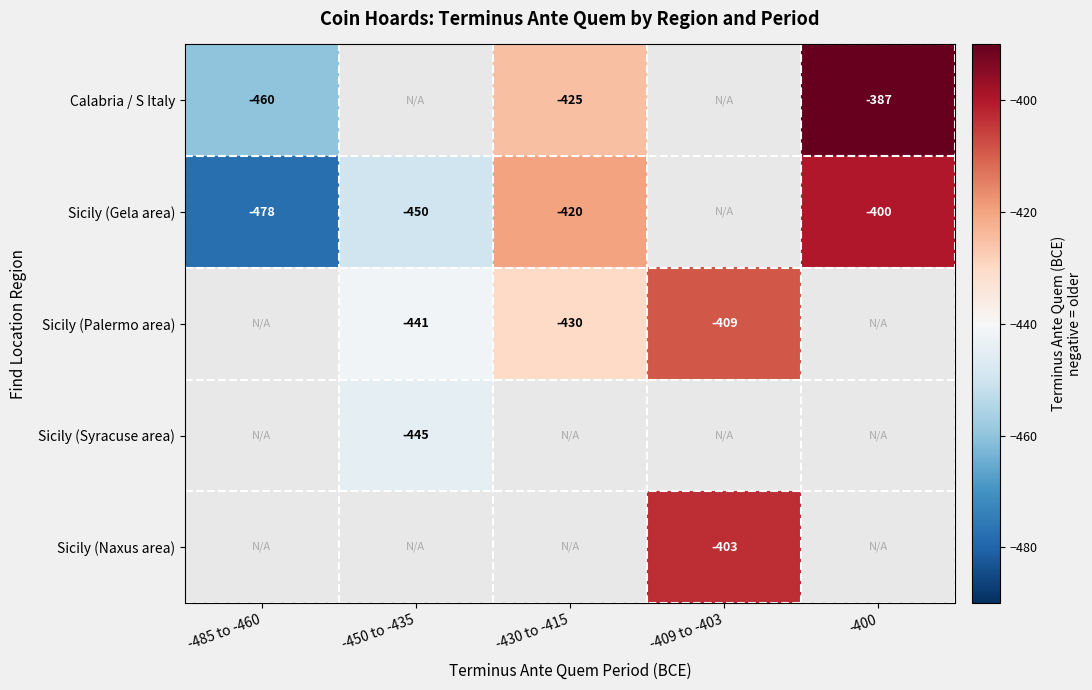

The Sicily (Gela area) series shows -420 at -430 to -415. True or false?

True